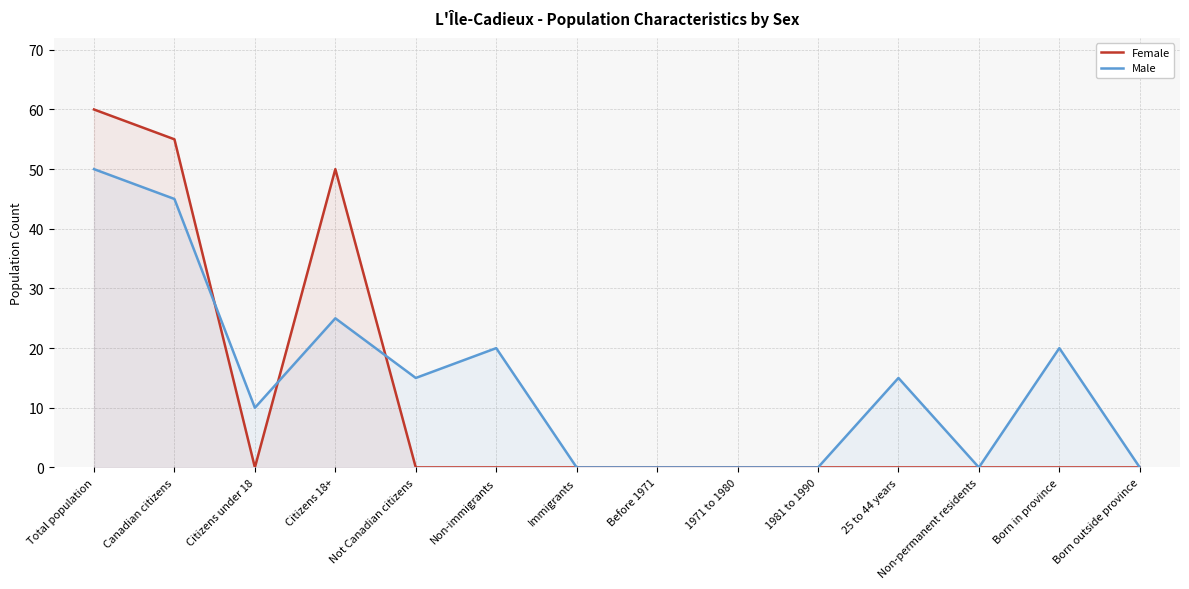

Rank the categories by Female value from lowest to highest.

Citizens under 18, Not Canadian citizens, Non-immigrants, Immigrants, Before 1971, 1971 to 1980, 1981 to 1990, 25 to 44 years, Non-permanent residents, Born in province, Born outside province, Citizens 18+, Canadian citizens, Total population